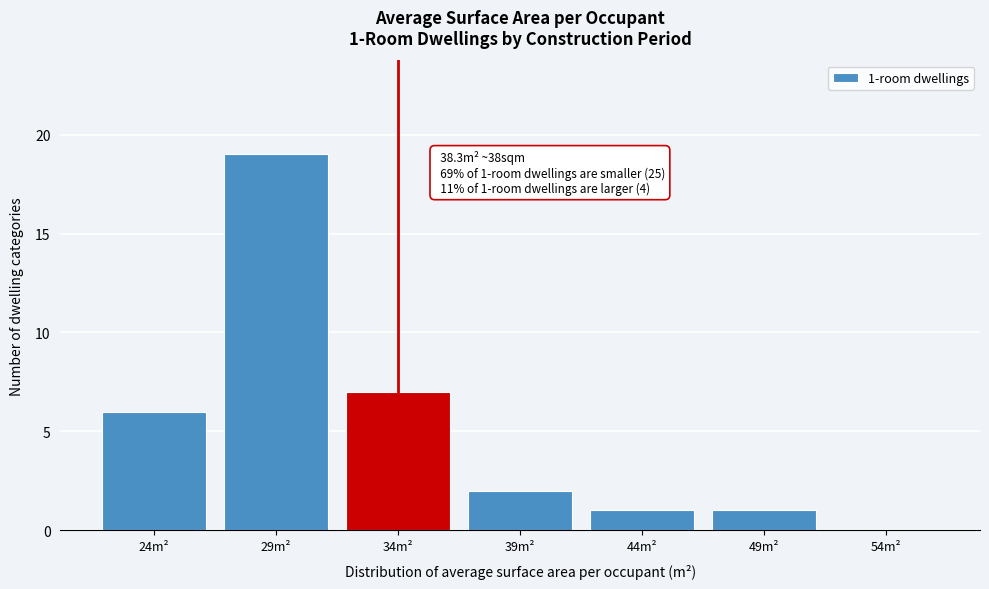

Reading left to right, transcribe all the data shown in this chart.

24m²=6	29m²=19	34m²=7	39m²=2	44m²=1	49m²=1	54m²=0